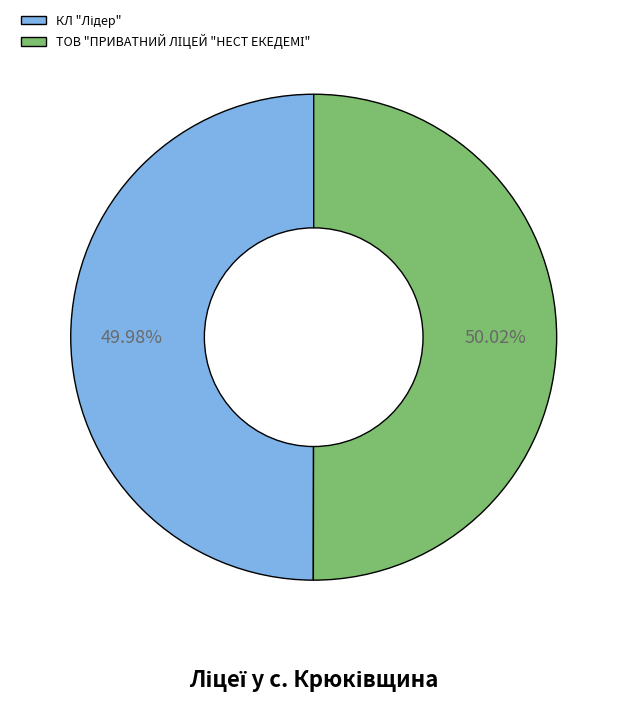

Which category has the smallest portion of the pie?

КЛ "Лідер"